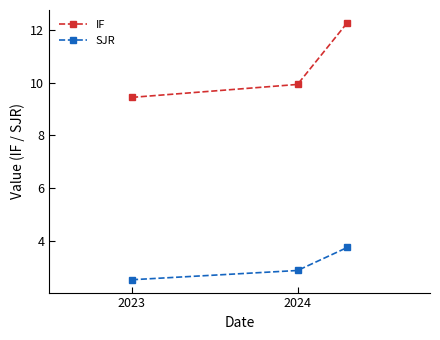

List the series in order of their peak value, highest first.

IF, SJR